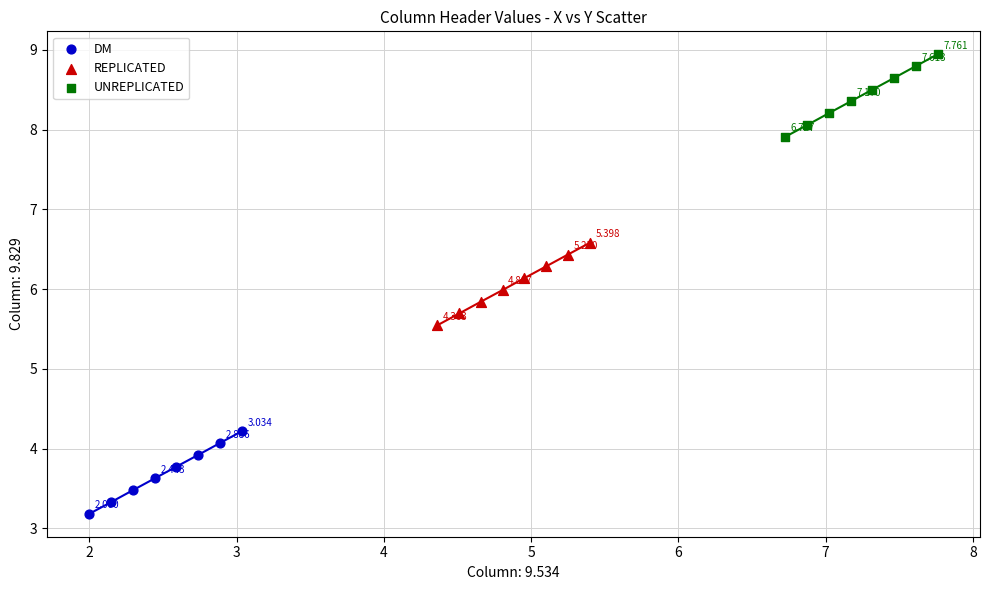

Which series reaches the maximum Y coordinate?

UNREPLICATED